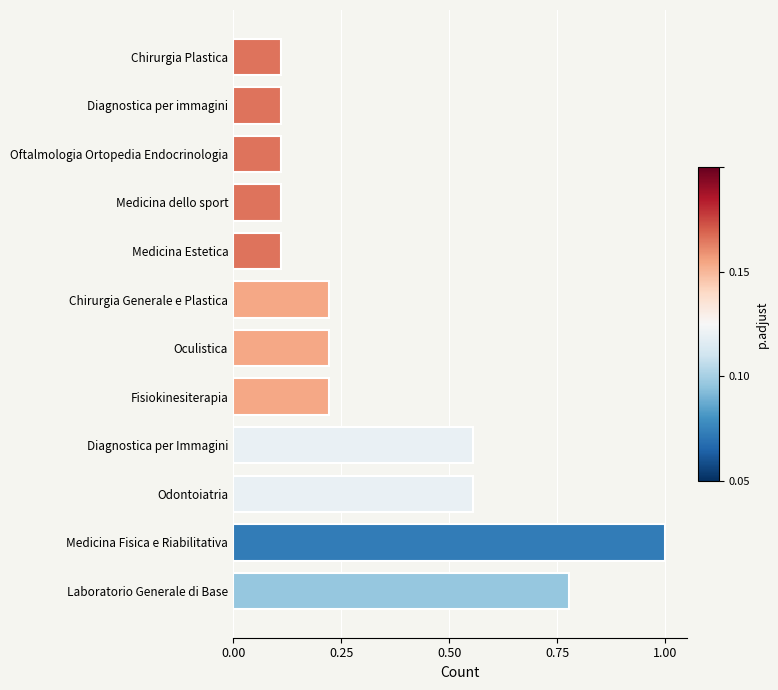

The value at Odontoiatria is 0.2. True or false?

False